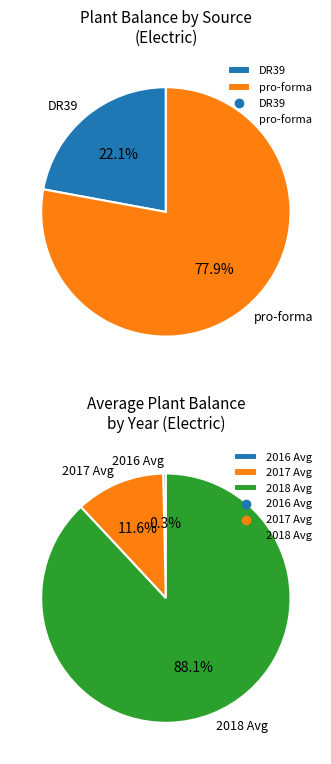

The 2 slice represents 88% of the pie. True or false?

True